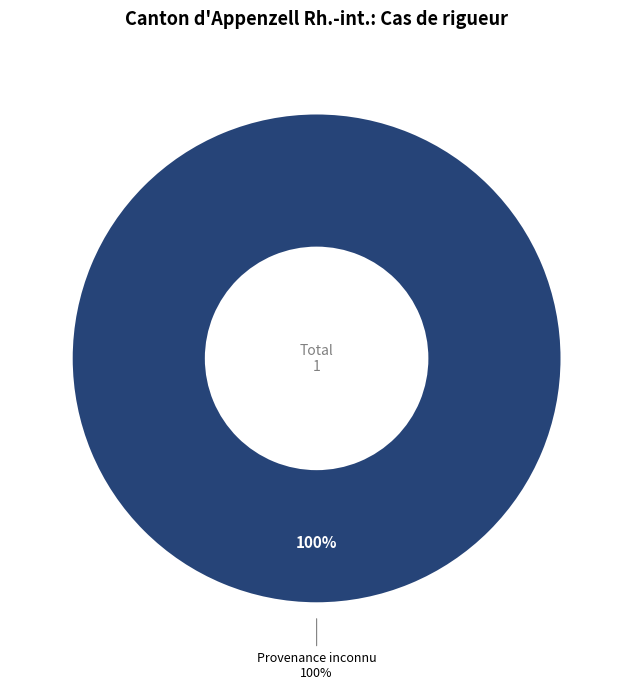

The Asie slice represents 0% of the pie. True or false?

True